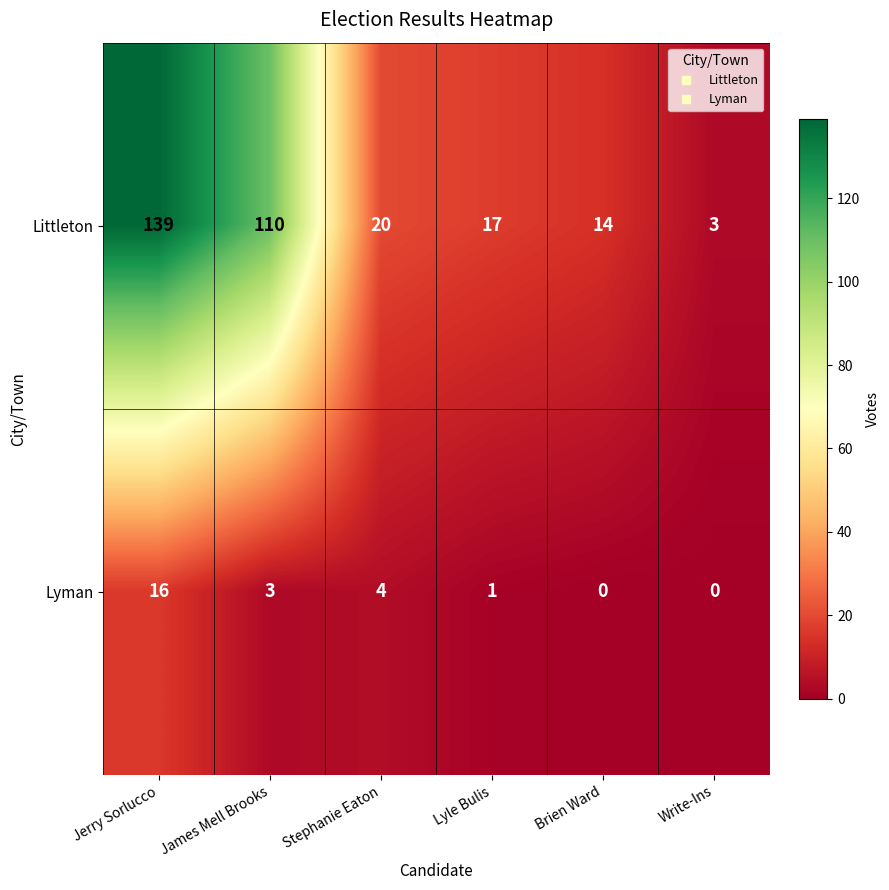

What is the difference between the Lyman values at Write-Ins and Stephanie Eaton?

4